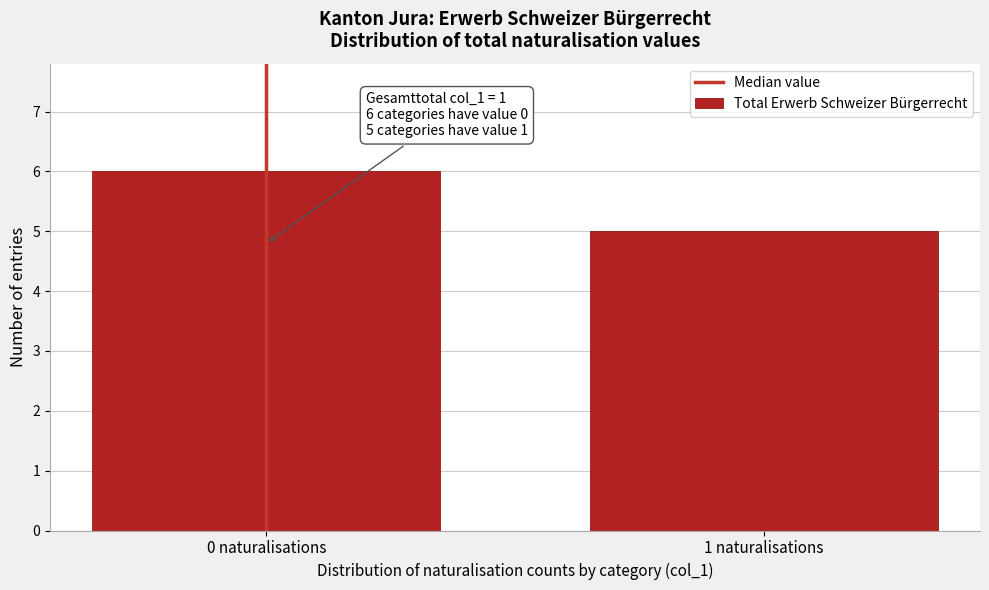

Reading right to left, transcribe all the data shown in this chart.

1 naturalisations=5	0 naturalisations=6